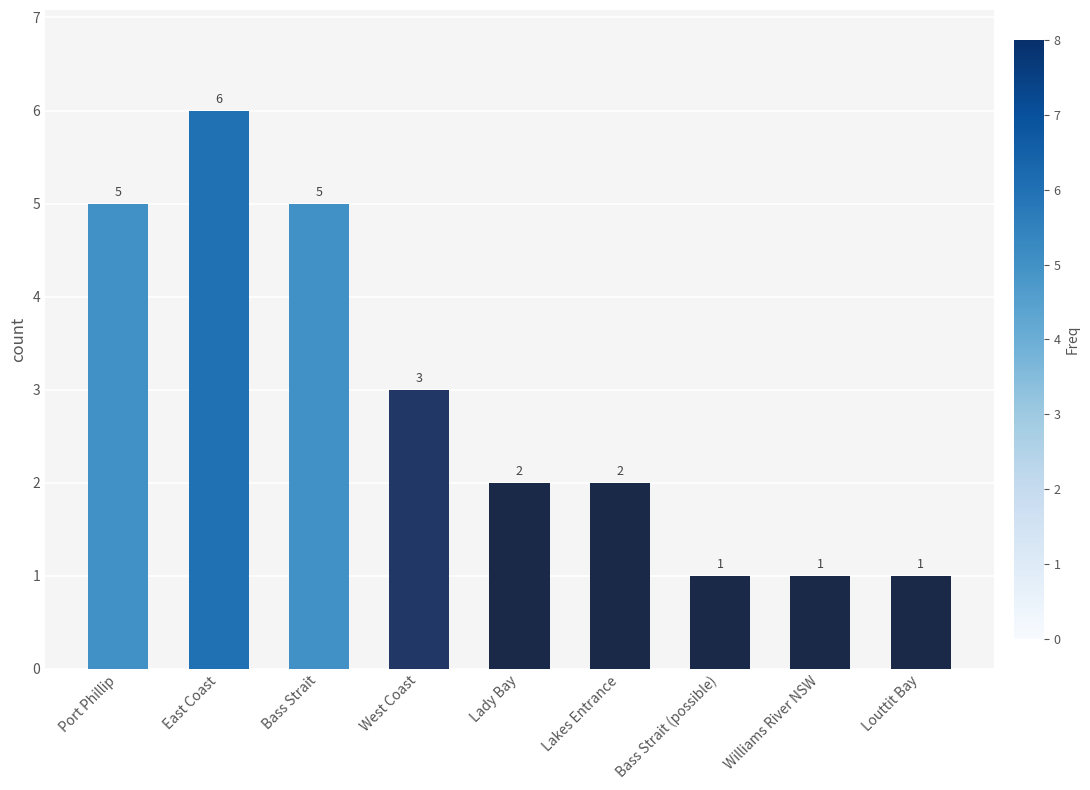

What is the difference between the values at Bass Strait and Lakes Entrance?

3